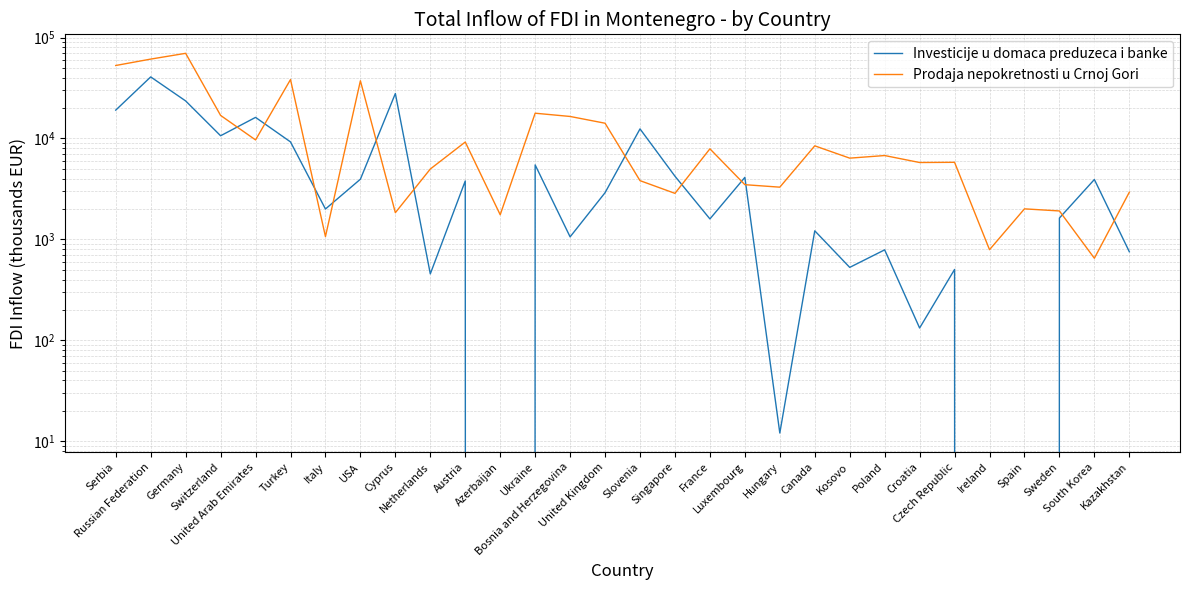

Where is Investicije u domaca preduzeca i banke nearest to the value 20380?

Serbia